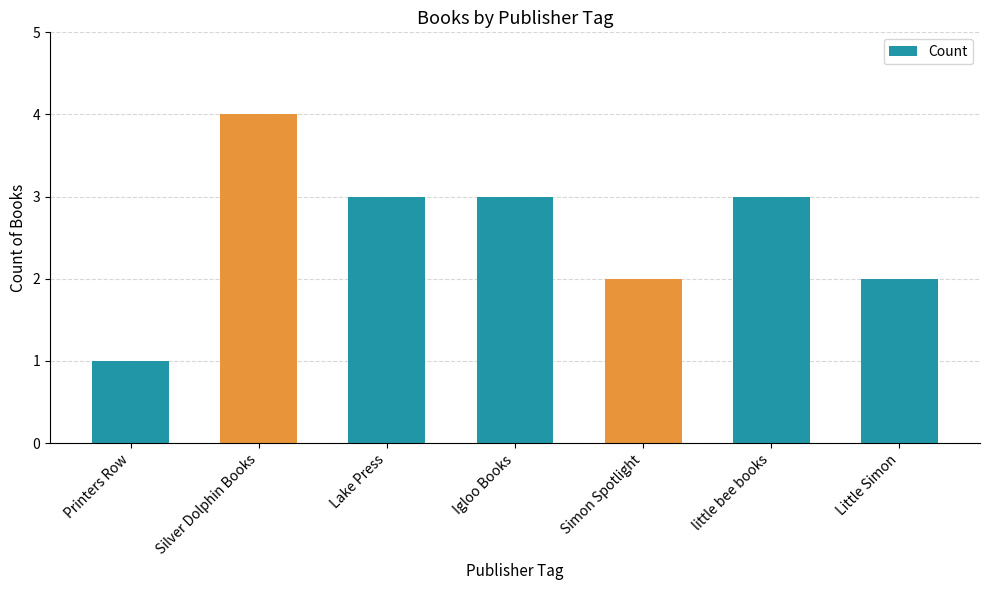

Is it true that the value at Printers Row is 0?

False